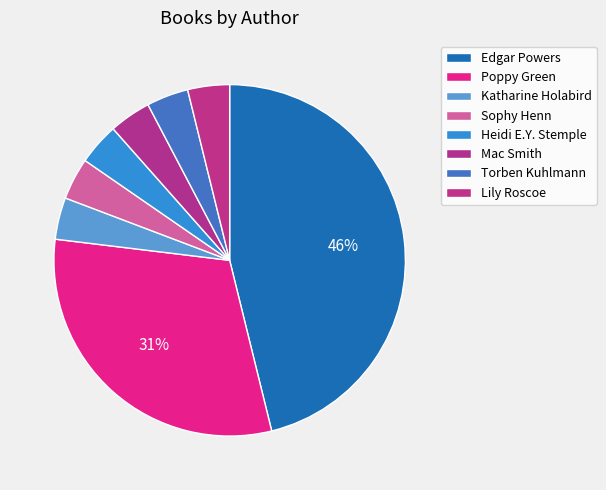

How many slices are in this pie chart?

8